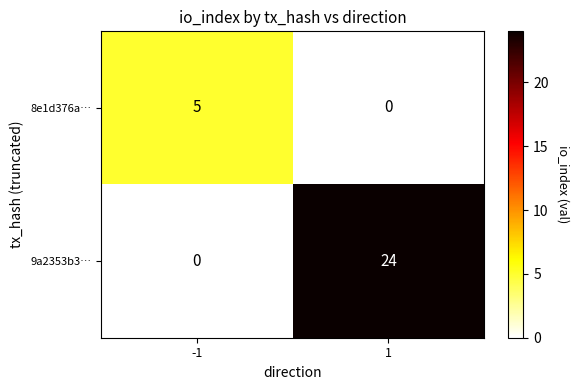

Is the value of 9a2353b3… at -1 greater than the value of 8e1d376a… at -1?

No